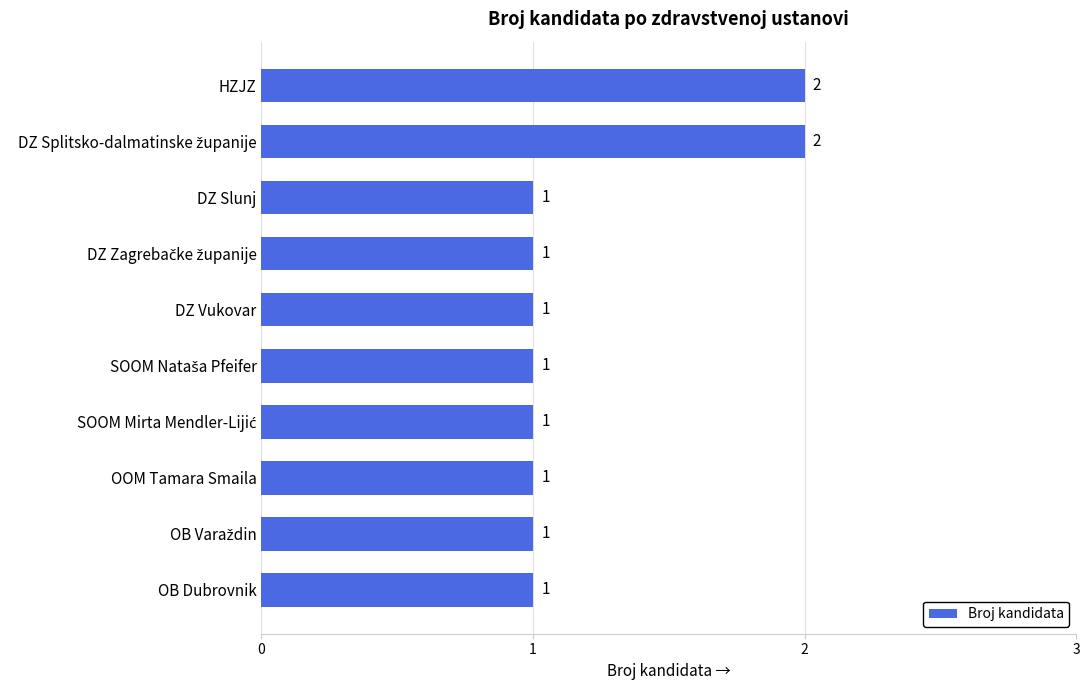

Which has a higher value, HZJZ or DZ Slunj?

HZJZ